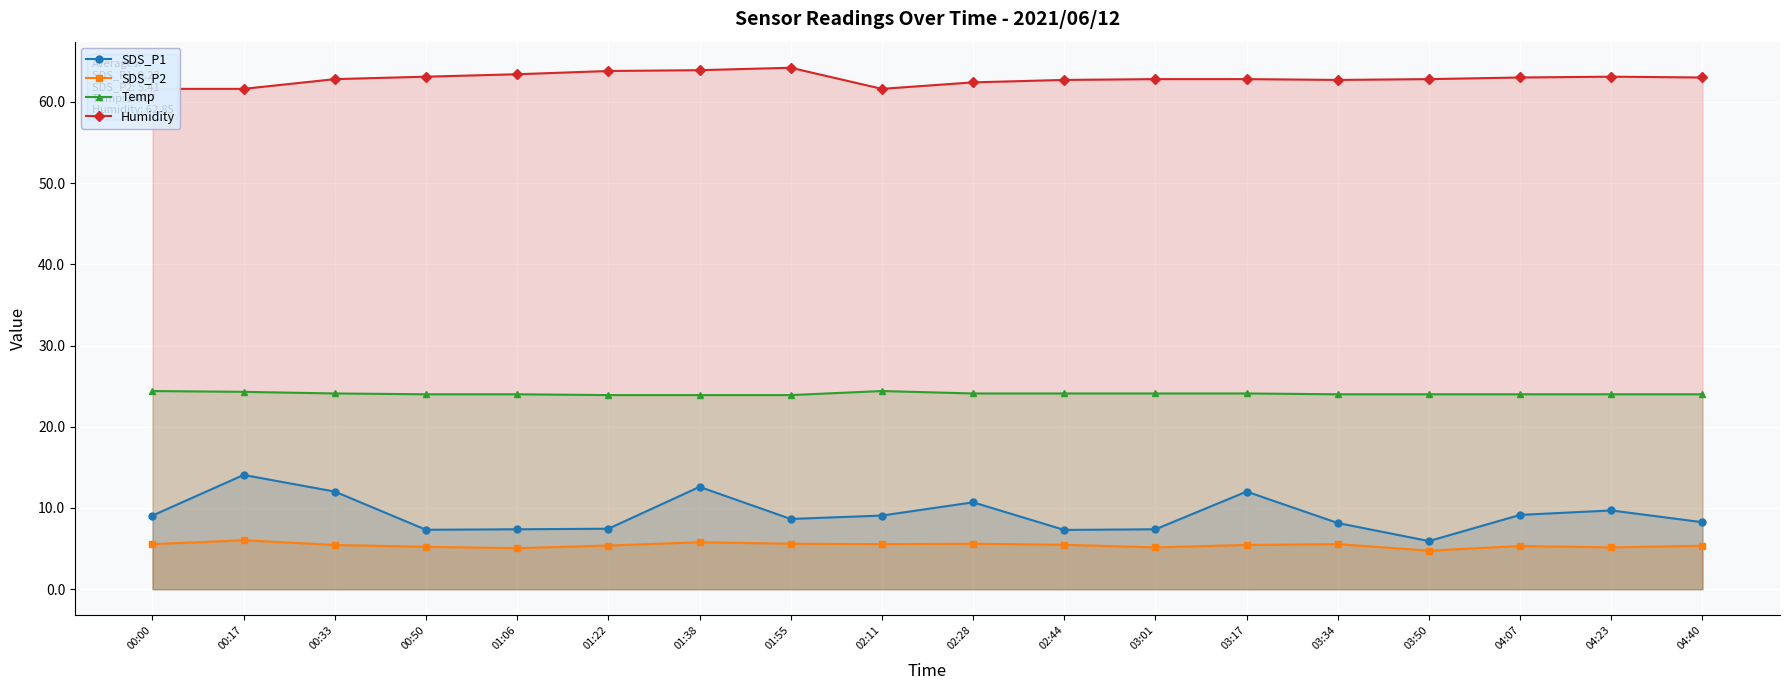

At which label does Temp reach its minimum?

01:22